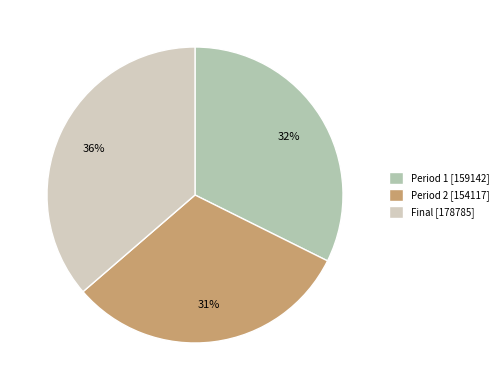

Which slice is the largest?

Final